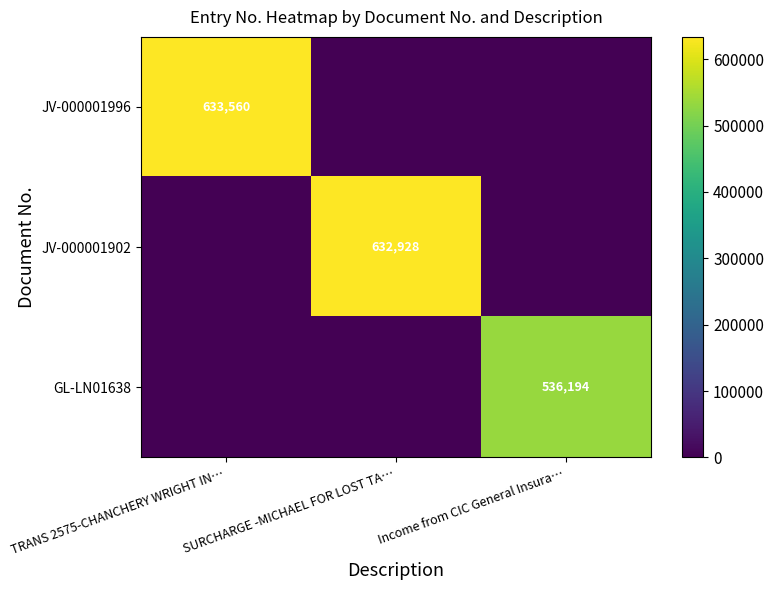

The JV-000001902 series shows 632928 at SURCHARGE -MICHAEL FOR LOST TA…. True or false?

True